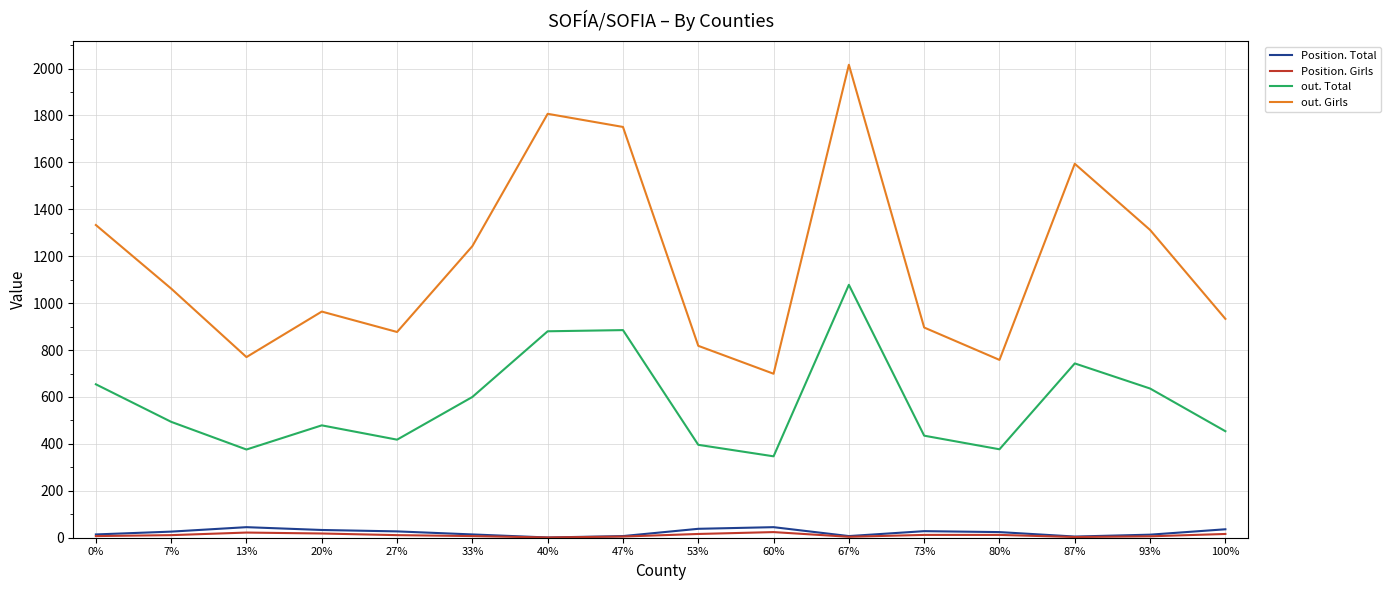

What is the total value across all series at 33%?

1864